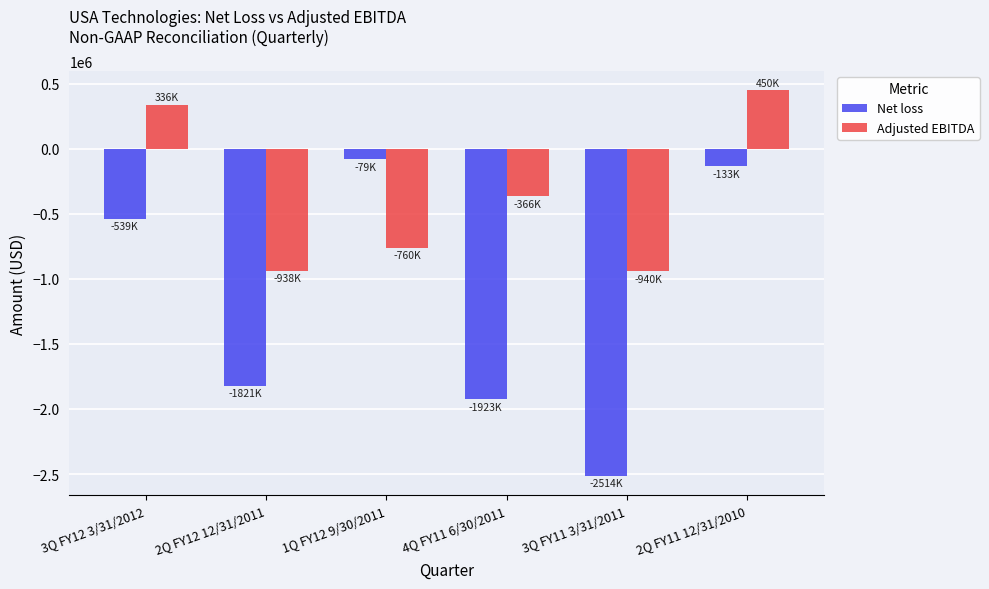

Between 4Q FY11 6/30/2011 and 2Q FY11 12/31/2010, which series saw the biggest shift?

Net loss